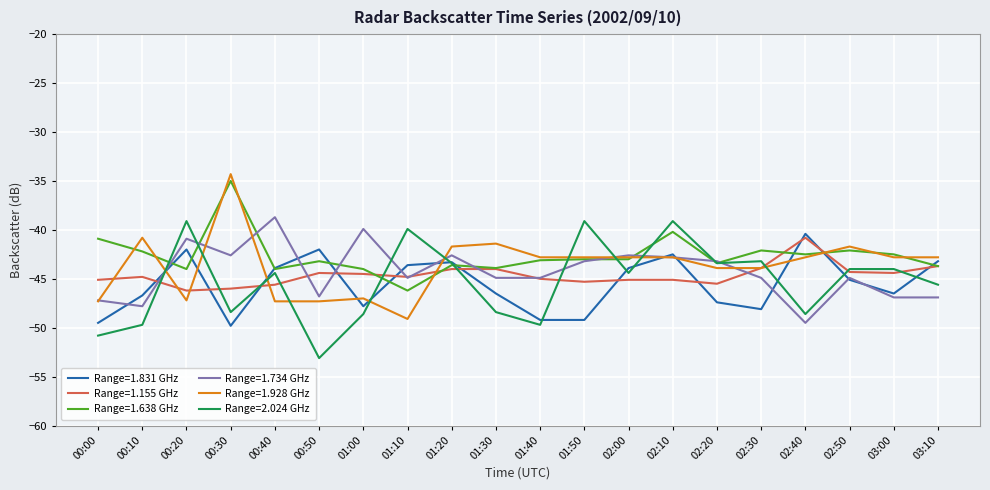

Which series changed the most between 00:00 and 00:30?

Range=1.928 GHz